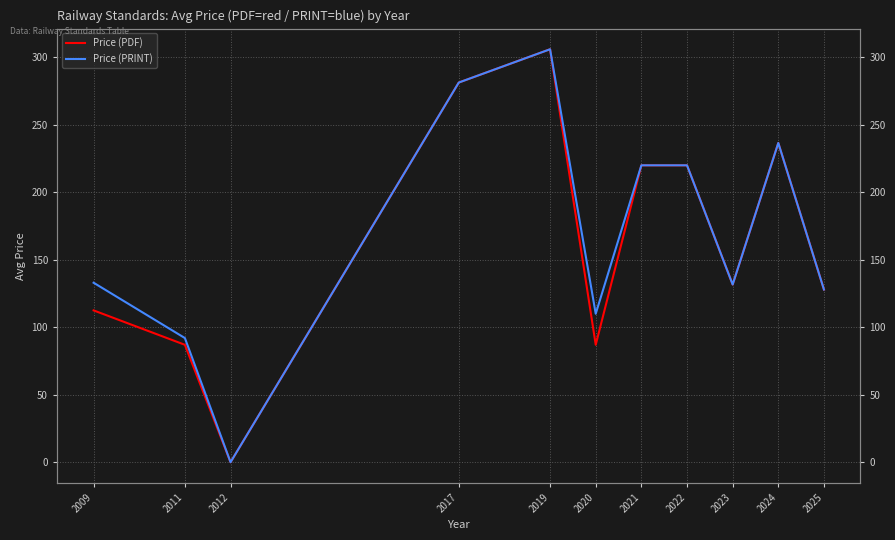

Where does the Price (PDF) series first go above 131?

2017